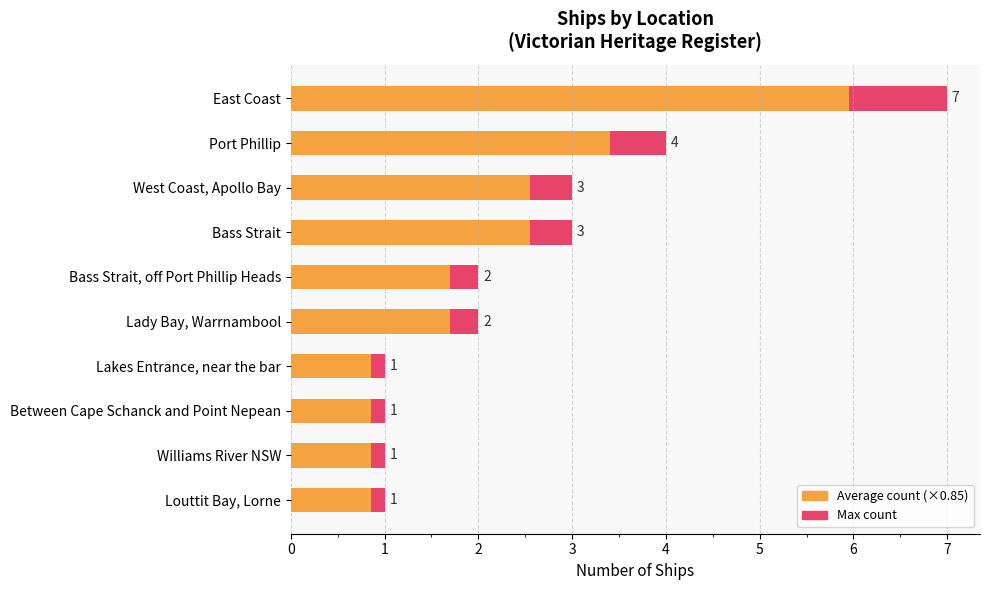

Reading left to right, list all the values displayed in this chart.

Count of Ships (Max): 7.0	4.0	3.0	3.0	2.0	2.0	1.0	1.0	1.0	1.0
Count of Ships (Avg): 6.0	3.4	2.5	2.5	1.7	1.7	0.8	0.8	0.8	0.8